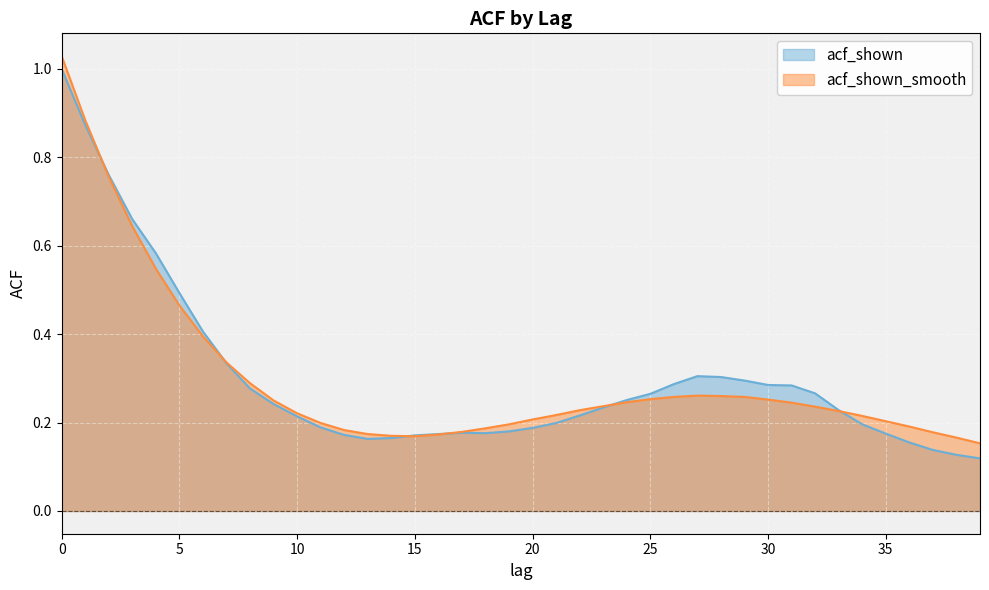

Which series changed the most between 1 and 2?

acf_shown_smooth